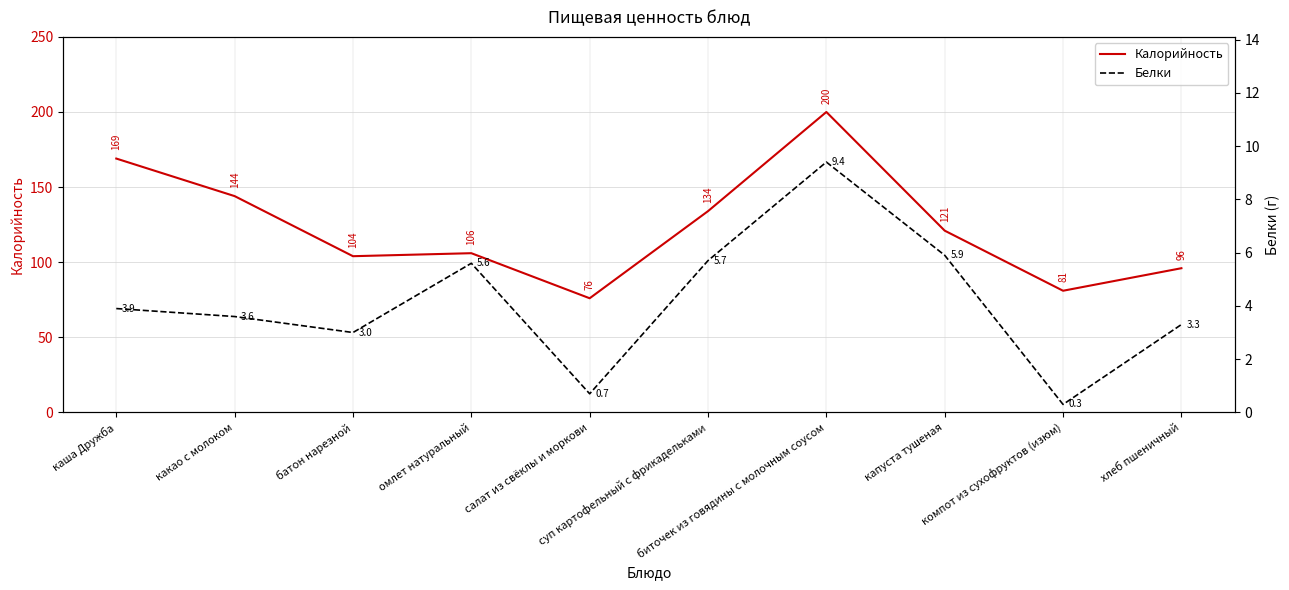

Rank the series at капуста тушеная from lowest to highest value.

Белки, Калорийность